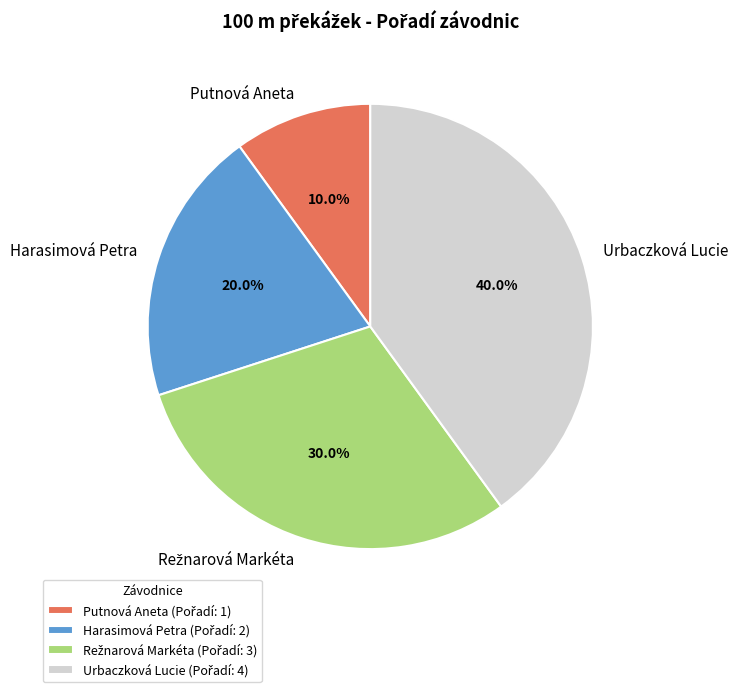

Does any single category account for the majority?

No